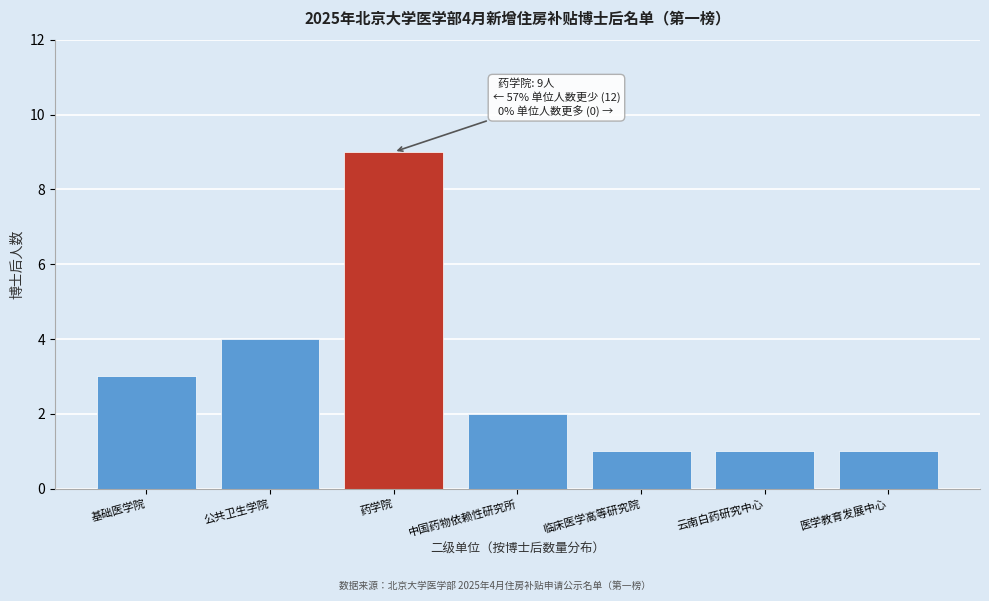

Reading left to right, transcribe all the data shown in this chart.

基础医学院=3	公共卫生学院=4	药学院=9	中国药物依赖性研究所=2	临床医学高等研究院=1	云南白药研究中心=1	医学教育发展中心=1